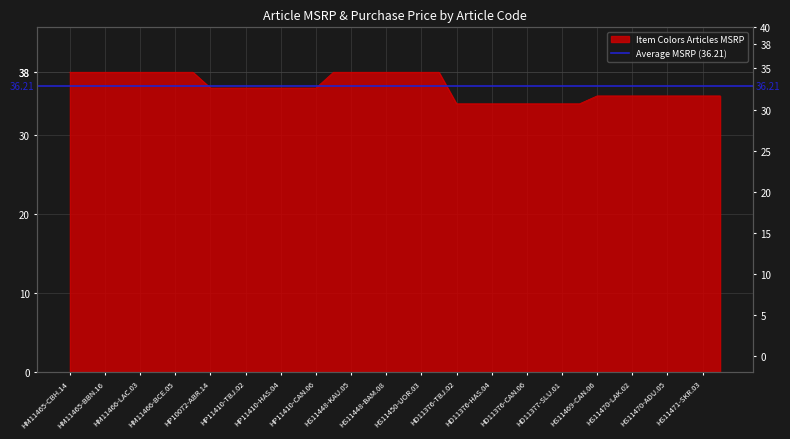

The value at HD11376-FMA.05 is 21. True or false?

False